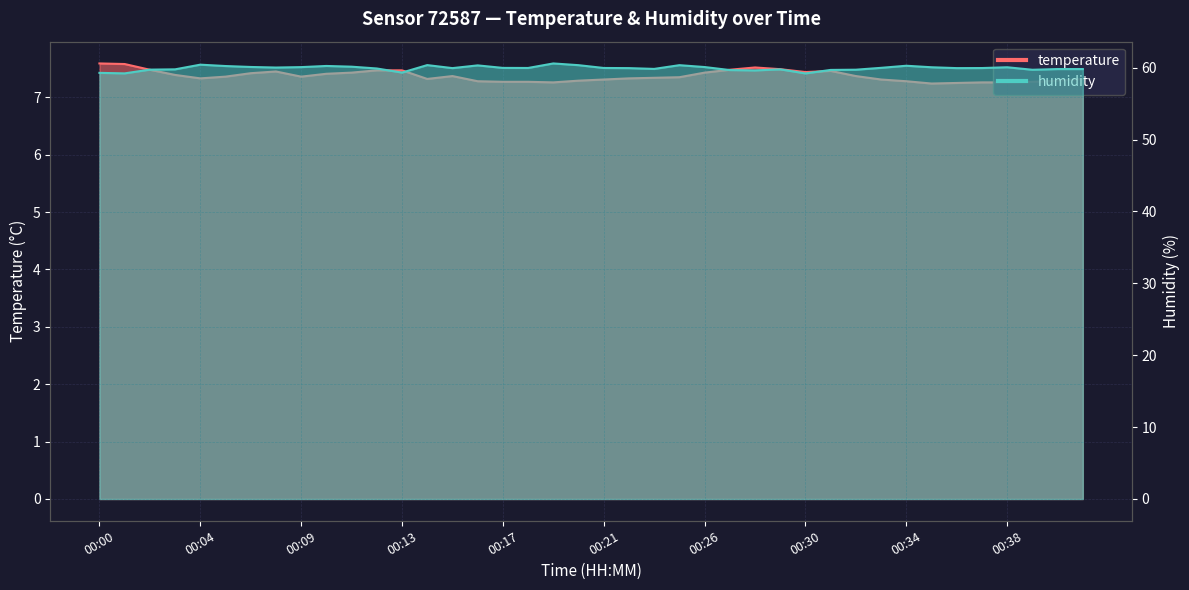

Does the chart display data point markers on the line(s)?

No